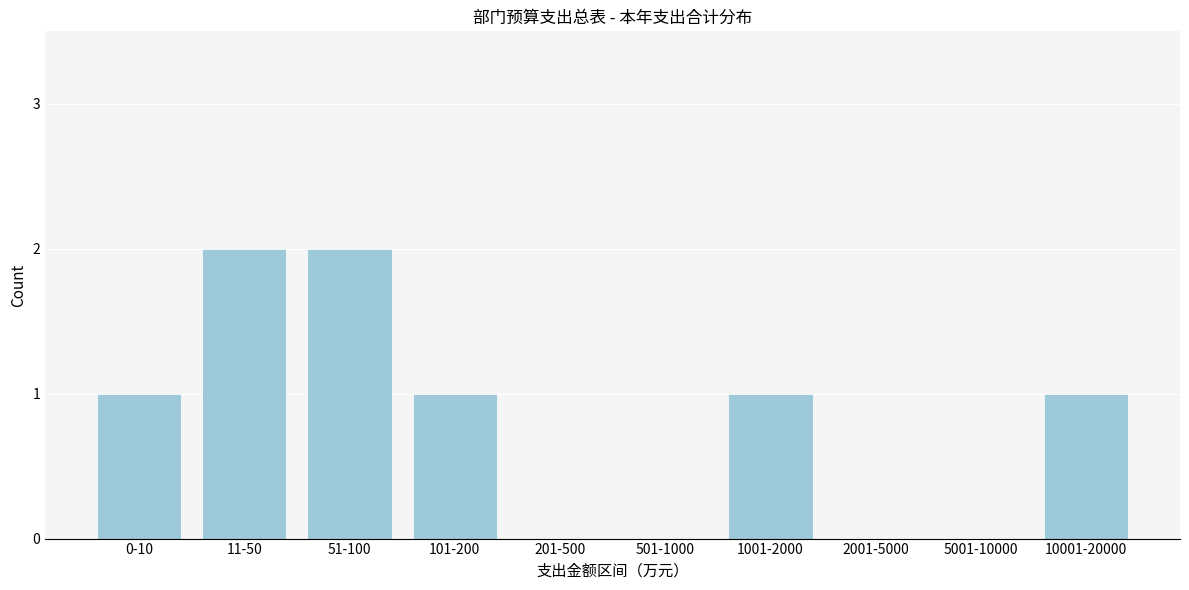

Reading right to left, what are all the values shown in this chart?

10001-20000=1	5001-10000=0	2001-5000=0	1001-2000=1	501-1000=0	201-500=0	101-200=1	51-100=2	11-50=2	0-10=1